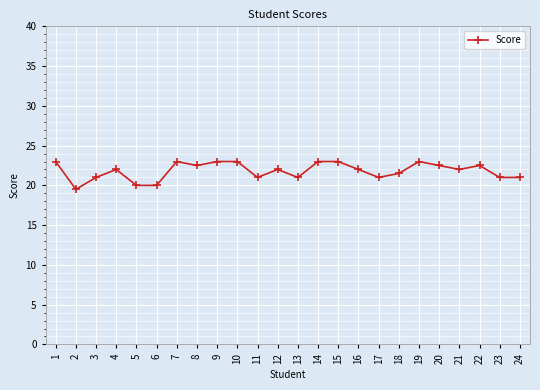

The chart shows a value of 36.8 at 17. True or false?

False